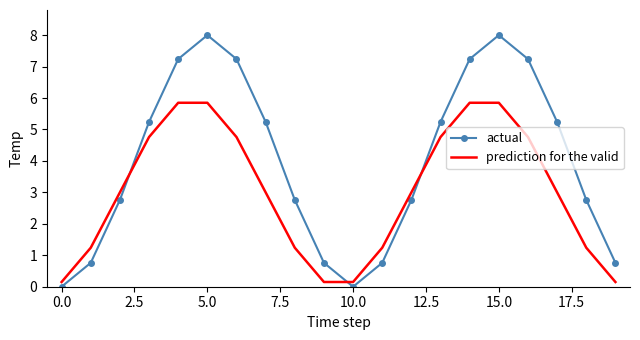

List the series in order of their overall mean, lowest first.

prediction for the valid, actual